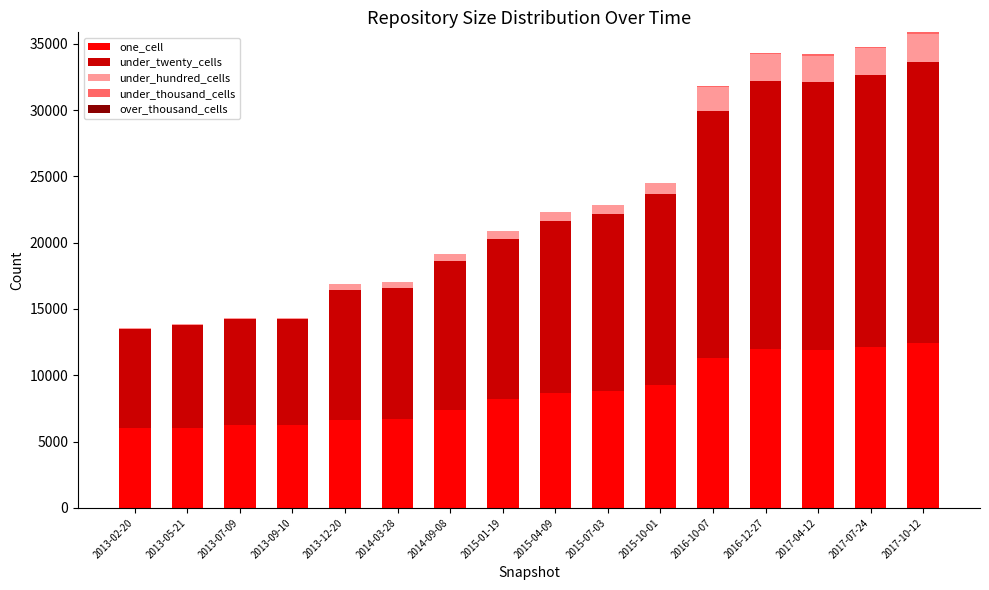

The value of one_cell at 2016-10-07 is 11285. True or false?

True